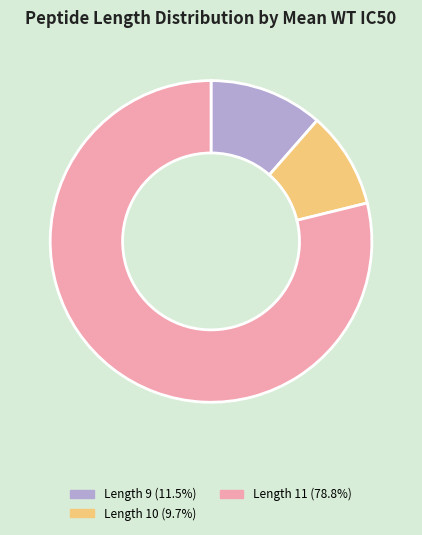

Approximately how many times larger is the value at Length 11 (78.8%) compared to Length 10 (9.7%)?

8.1